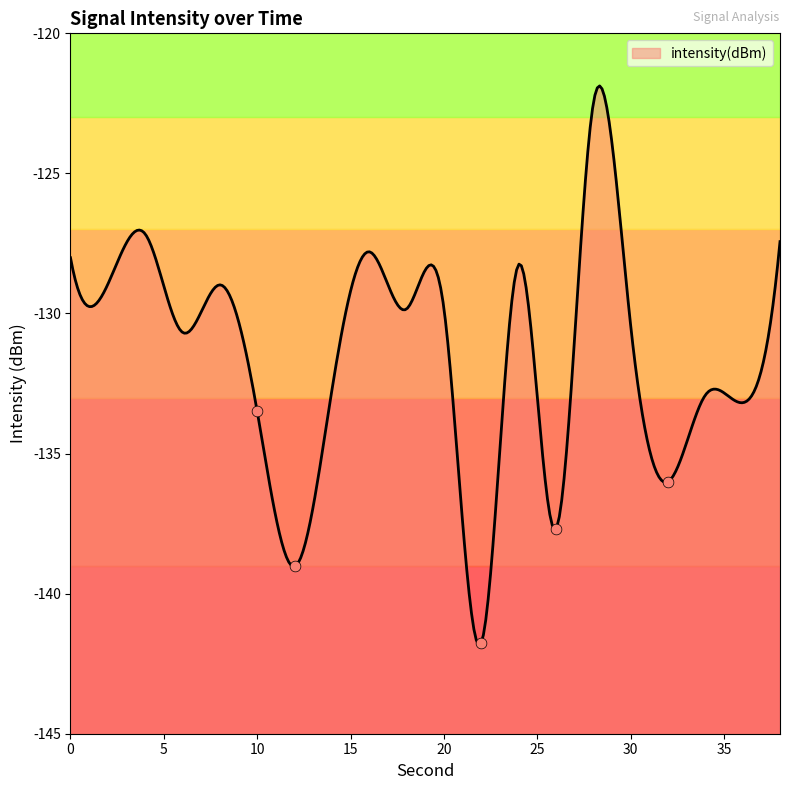

Which has a higher value, 16 or 12?

16